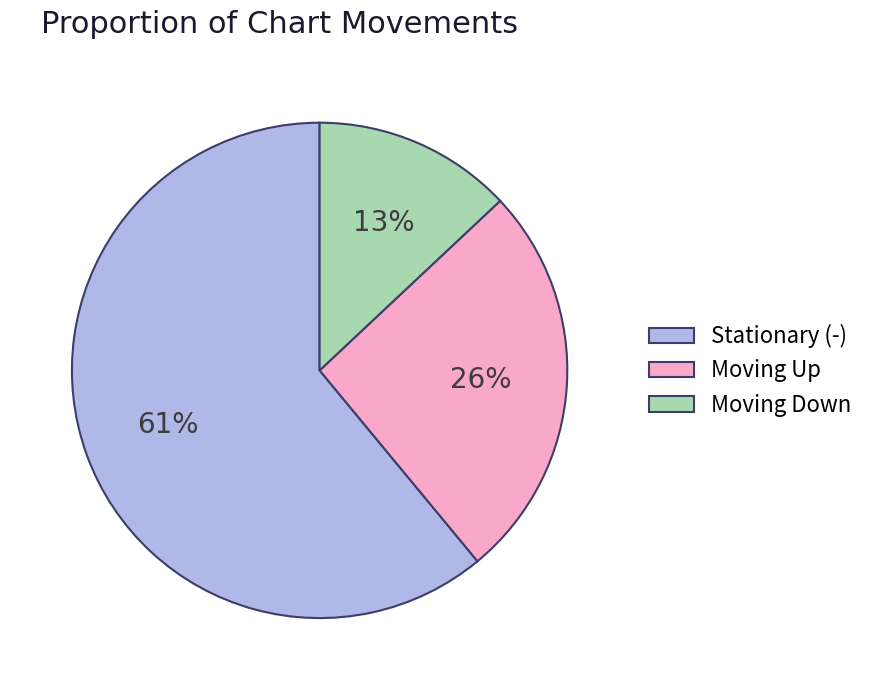

To the nearest percent, what portion does Moving Down represent?

13%